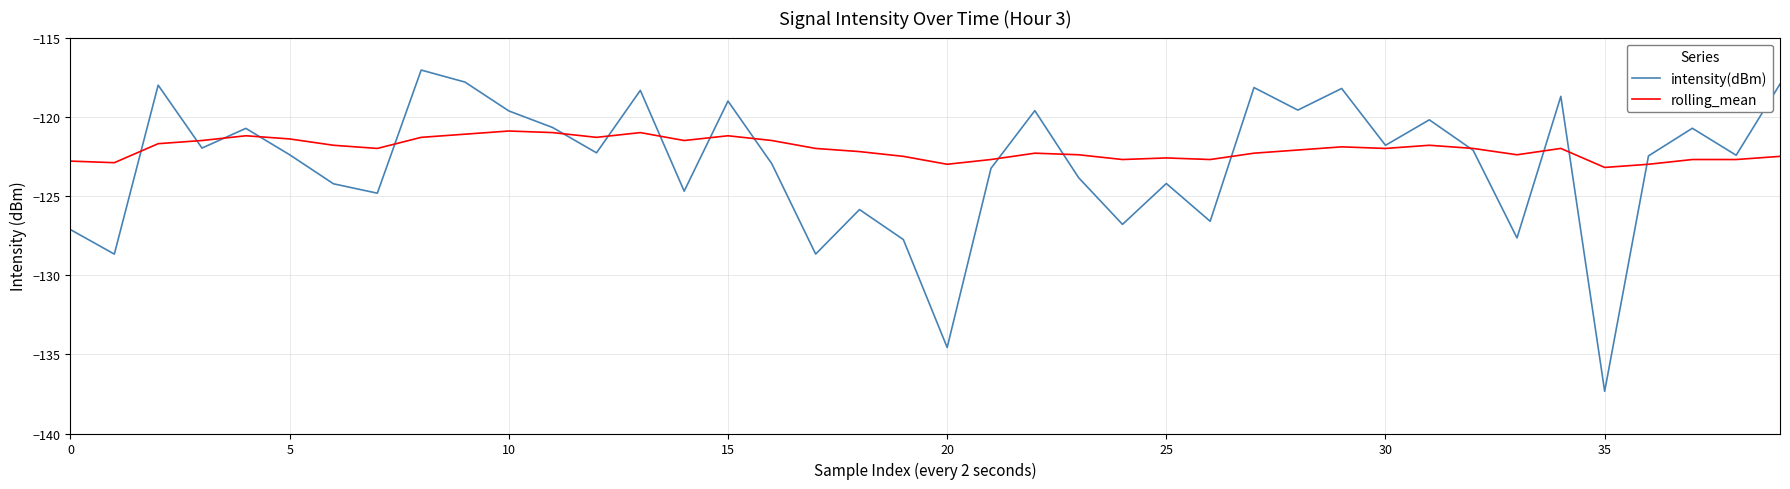

In intensity(dBm), how many points are higher than both neighbors (excluding endpoints)?

13